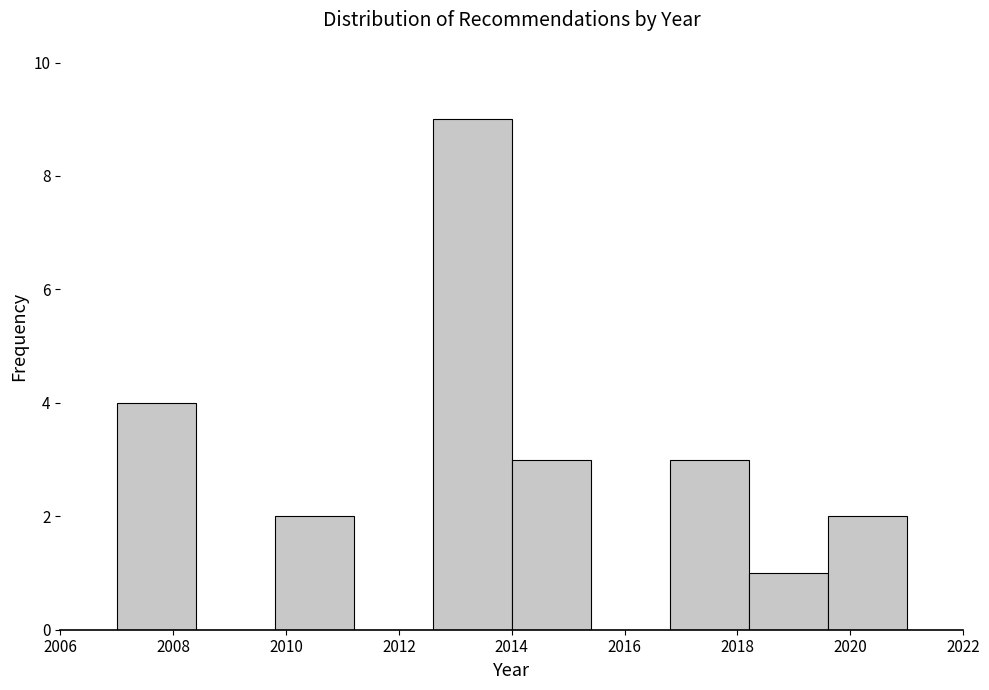

Reading left to right, transcribe this chart: for each bar, give the range it covers on the x-axis and its height. The values are not printed on the chart, so give them approximately, as read against the axis.

2007.0 to 2008.4: 4
2008.4 to 2009.8: 0
2009.8 to 2011.2: 2
2011.2 to 2012.6: 0
2012.6 to 2014.0: 9
2014.0 to 2015.4: 3
2015.4 to 2016.8: 0
2016.8 to 2018.2: 3
2018.2 to 2019.6: 1
2019.6 to 2021.0: 2